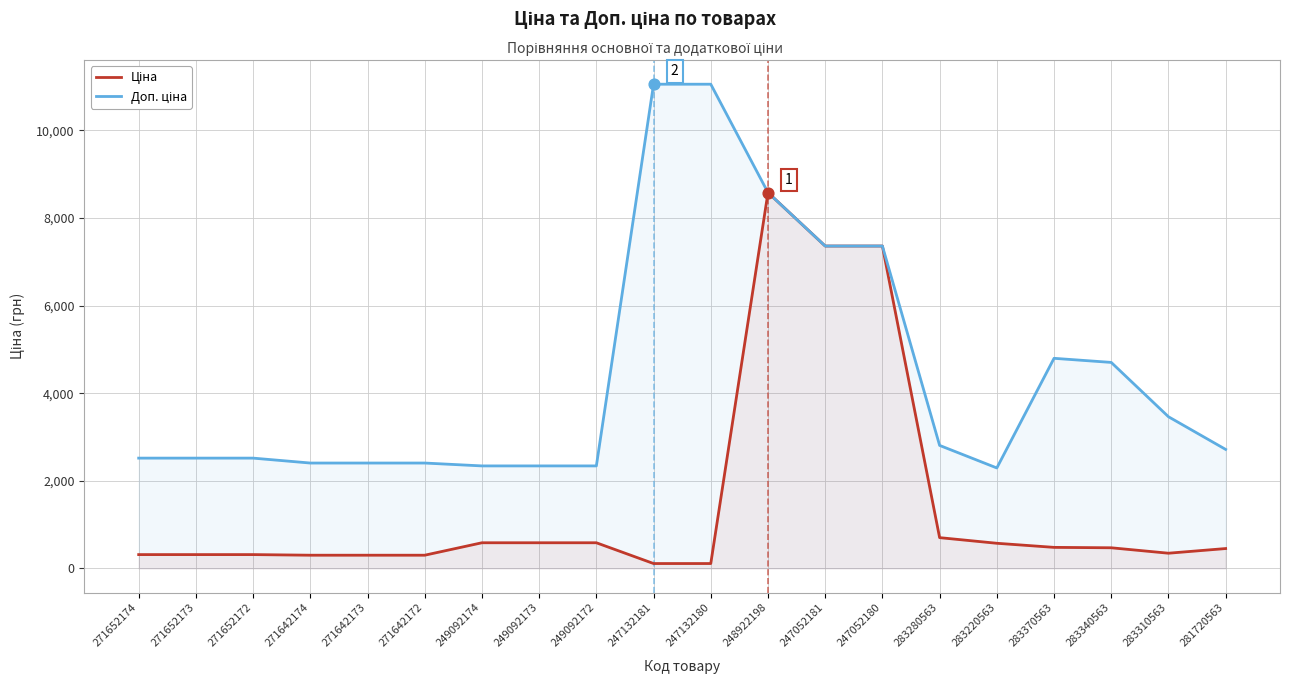

At which category is the sum across all series the highest?

248922198